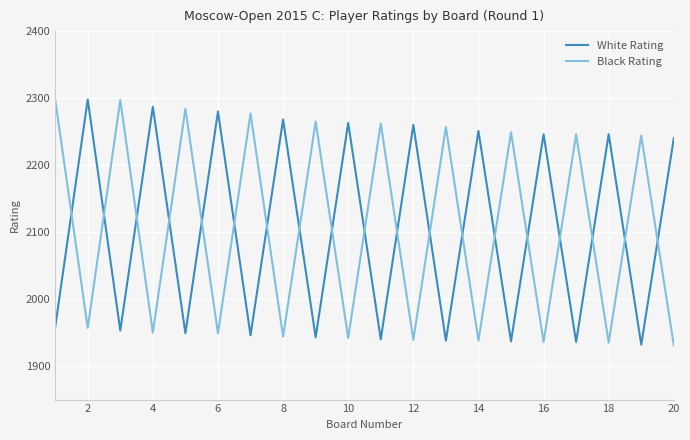

What is the difference between the maximum and minimum values in the White Rating series?

366